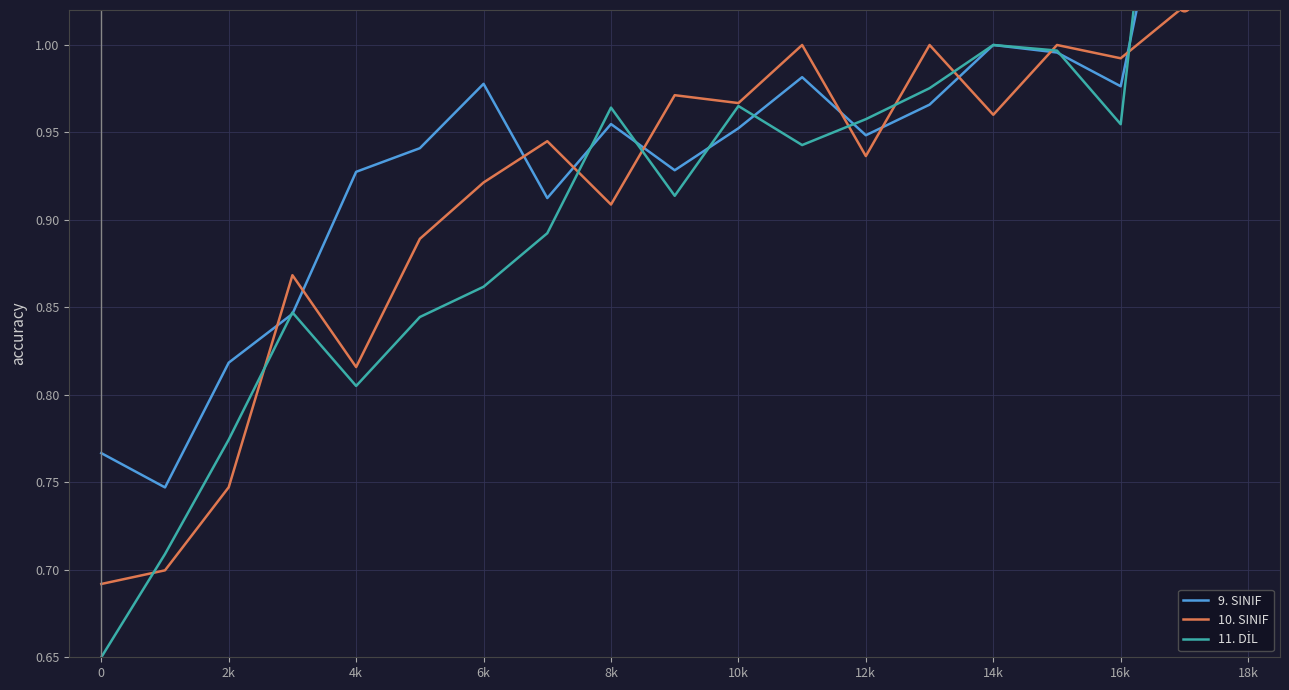

Which series has the largest total across all categories?

9. SINIF